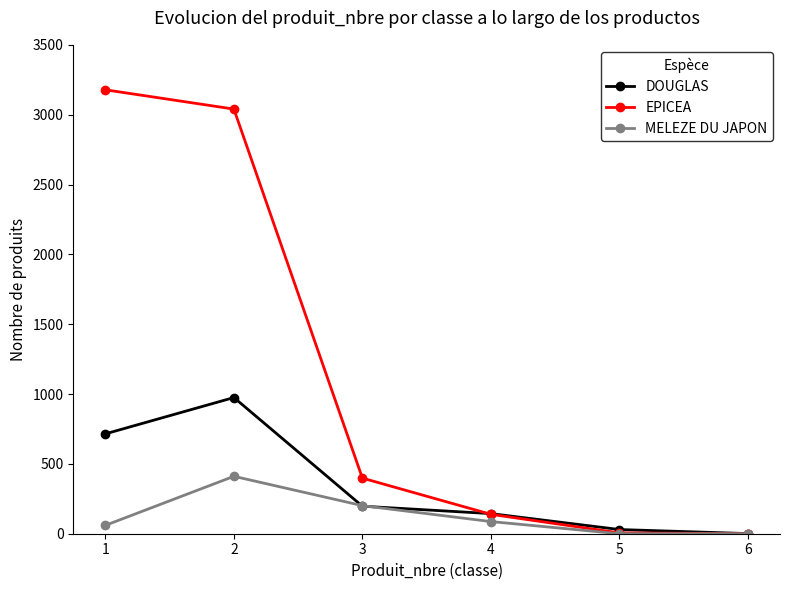

What is the value of the DOUGLAS point at the 5th from the left?

30